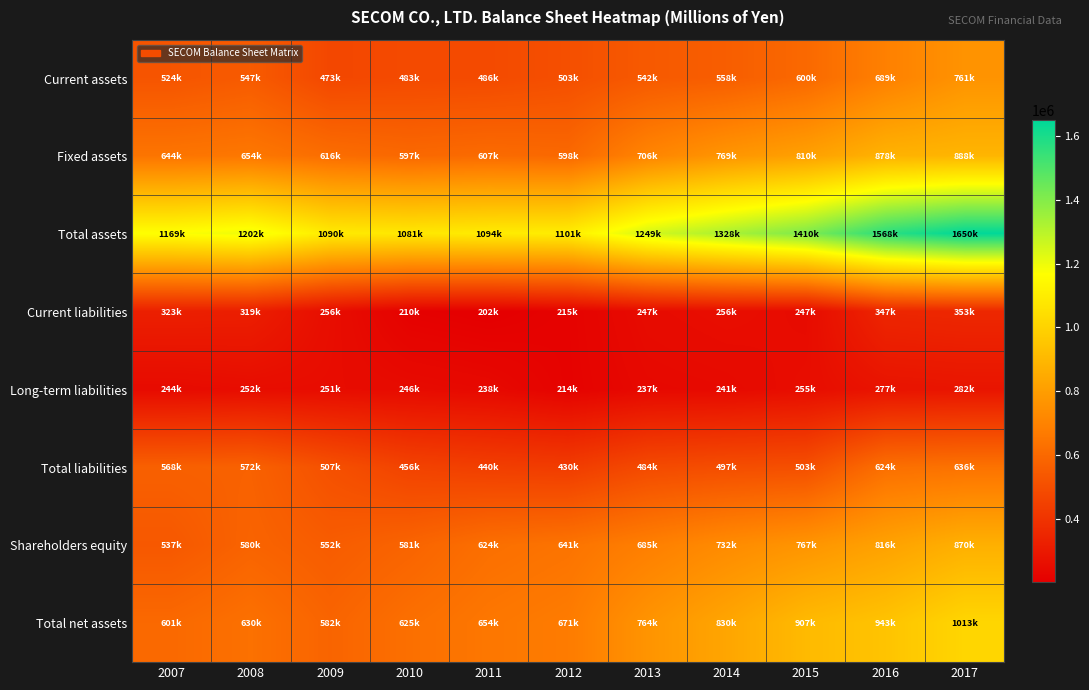

Rank the series at 2014 from lowest to highest value.

Long-term liabilities, Current liabilities, Total liabilities, Current assets, Shareholders equity, Fixed assets, Total net assets, Total assets